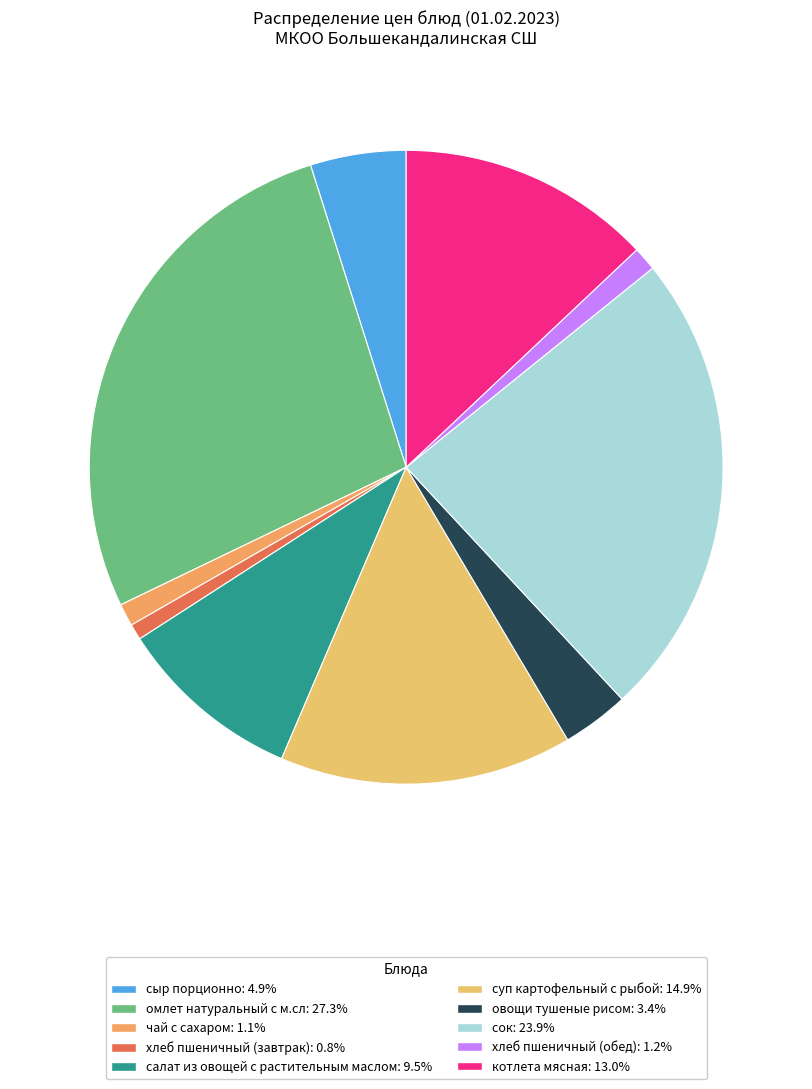

How many segments does this pie chart have?

10